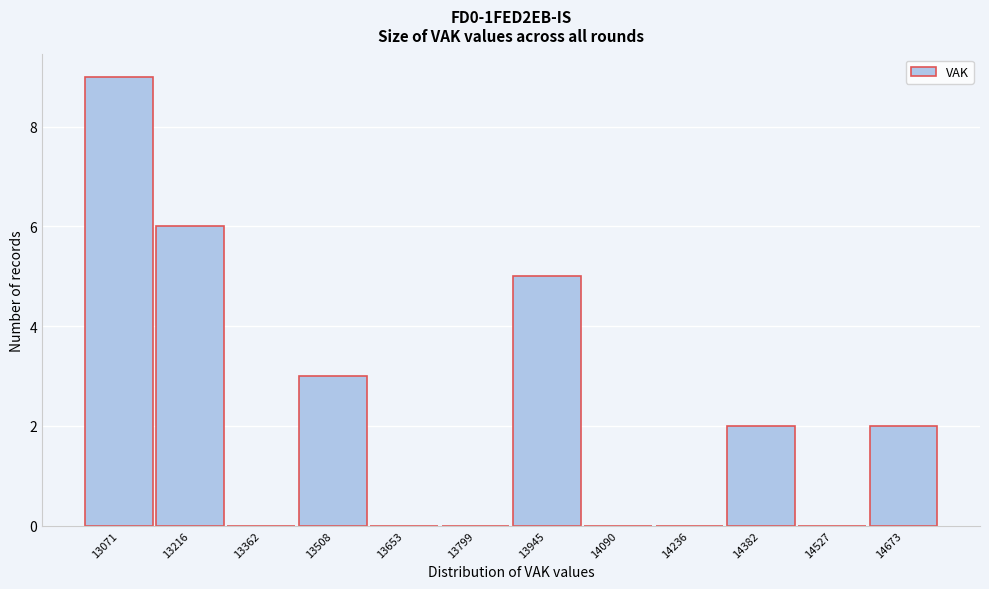

Reading right to left, what are all the values shown in this chart?

14673=2	14527=0	14382=2	14236=0	14090=0	13945=5	13799=0	13653=0	13508=3	13362=0	13216=6	13071=9